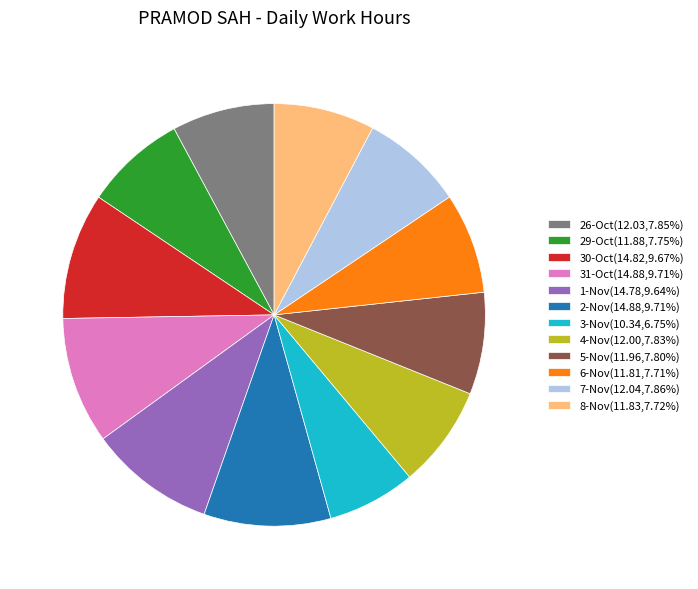

Does 6-Nov(11.81,7.71%) represent more than half of the total?

No